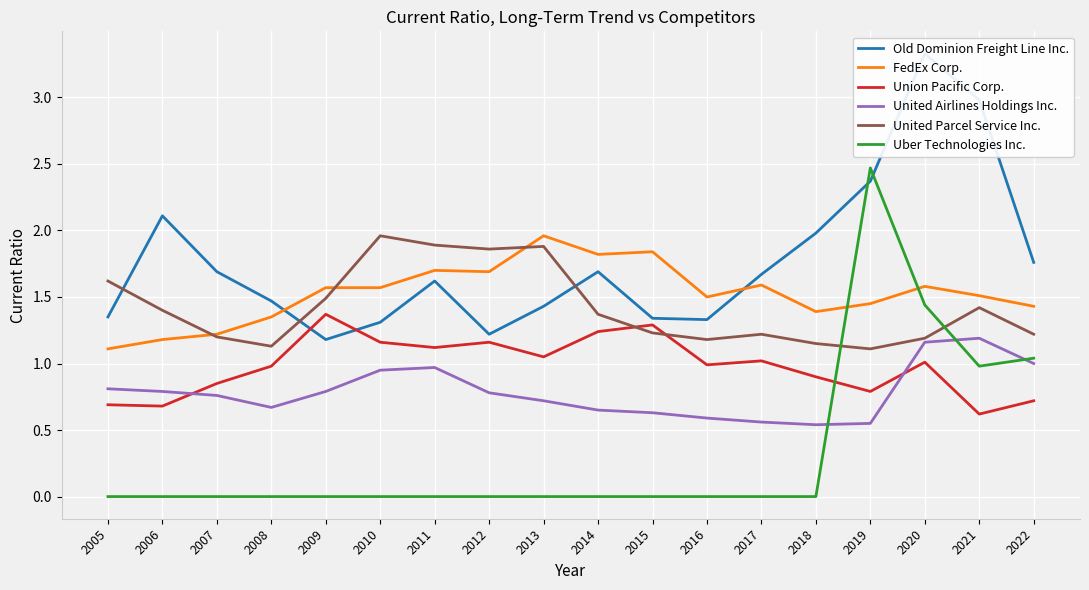

Which category has the highest value across all series?

2020